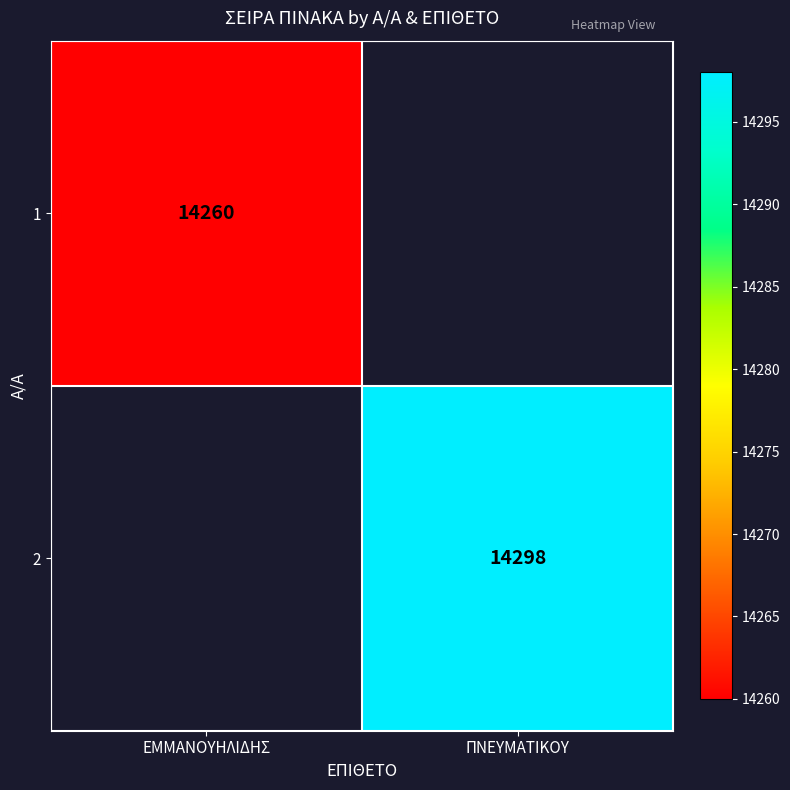

How many categories are shown in the chart?

2